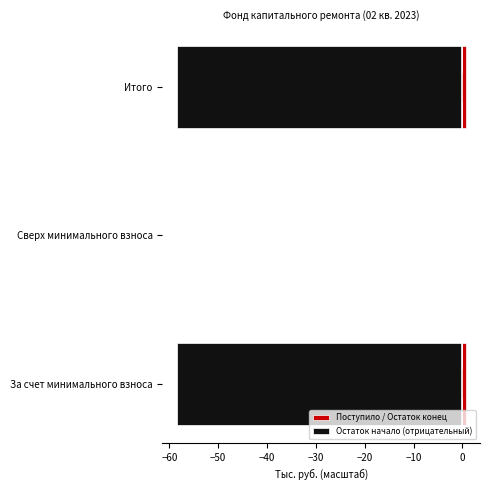

Which series has the largest range (max minus min)?

Остаток начало (отрицательный)